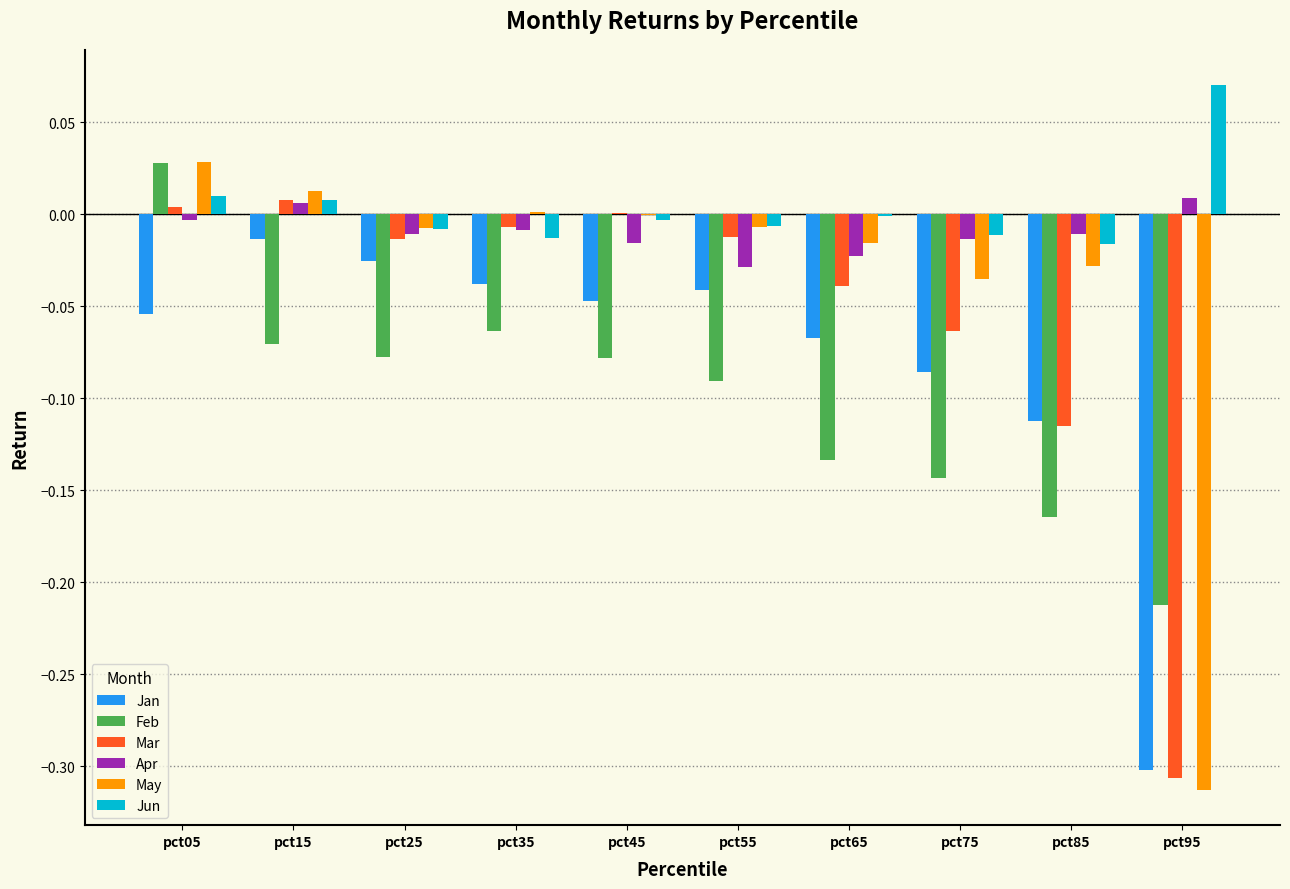

What is the sum of all Mar values?

-0.5